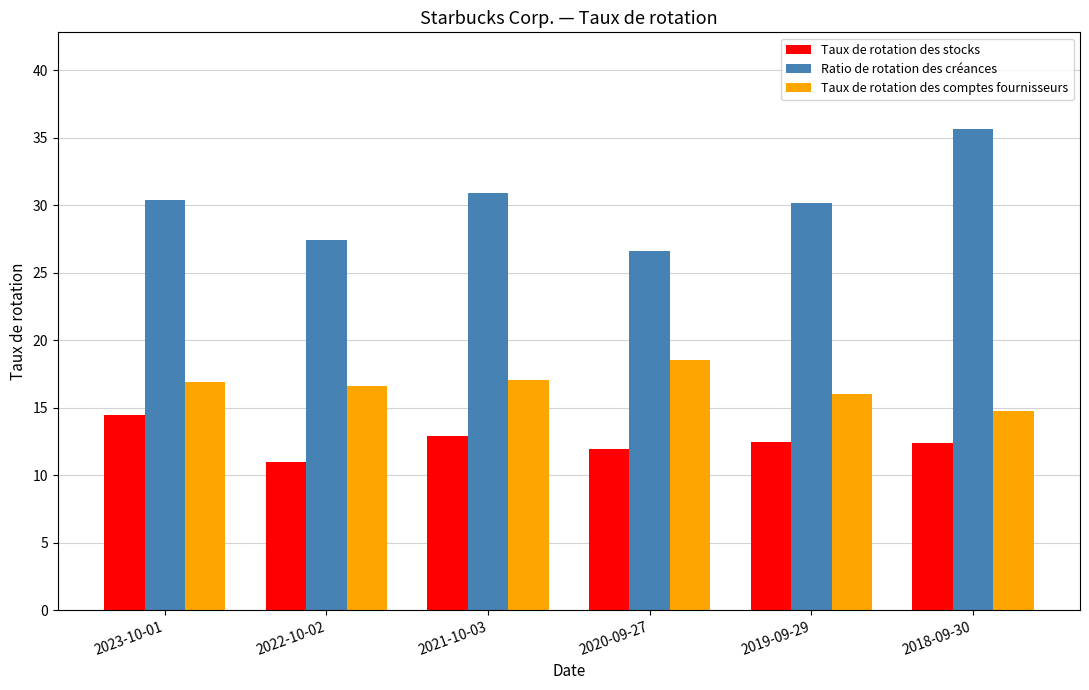

At which label does Taux de rotation des stocks first exceed 12?

2023-10-01